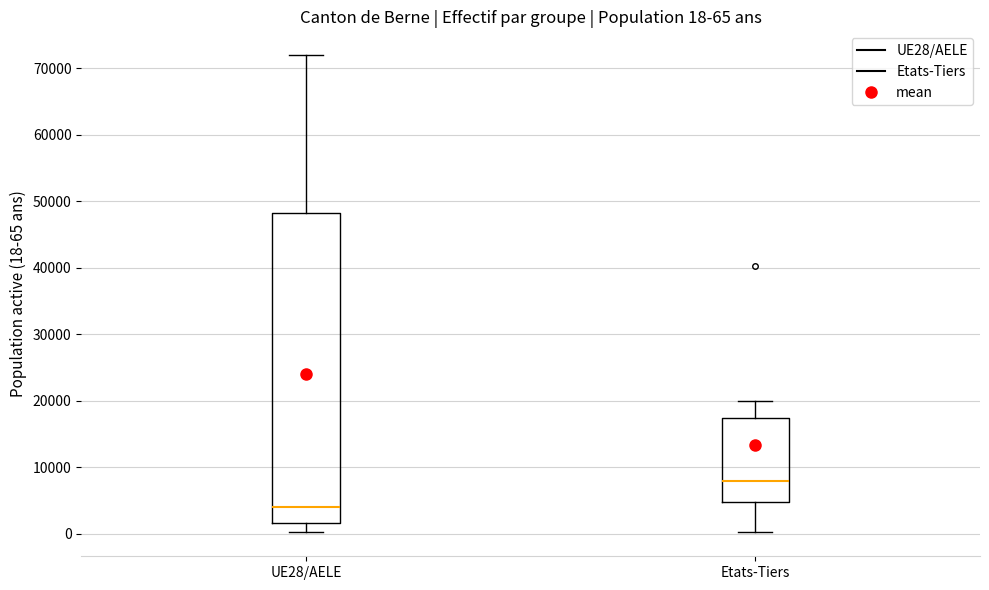

Which box's median line is the highest?

Etats-Tiers